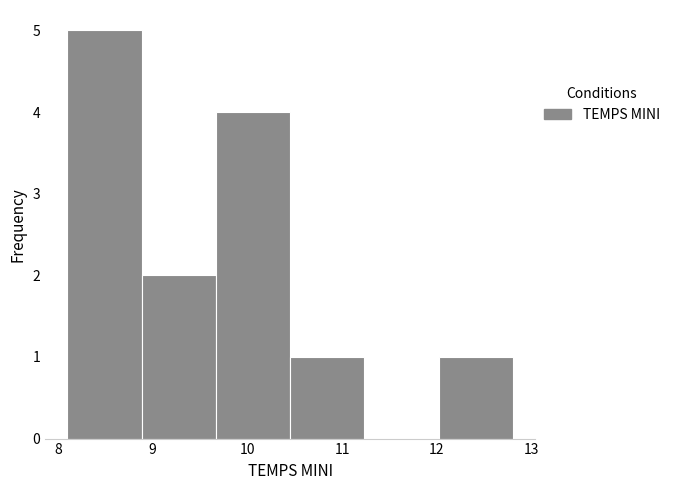

Over which range of the x-axis is the bar tallest?

8.1 to 8.9